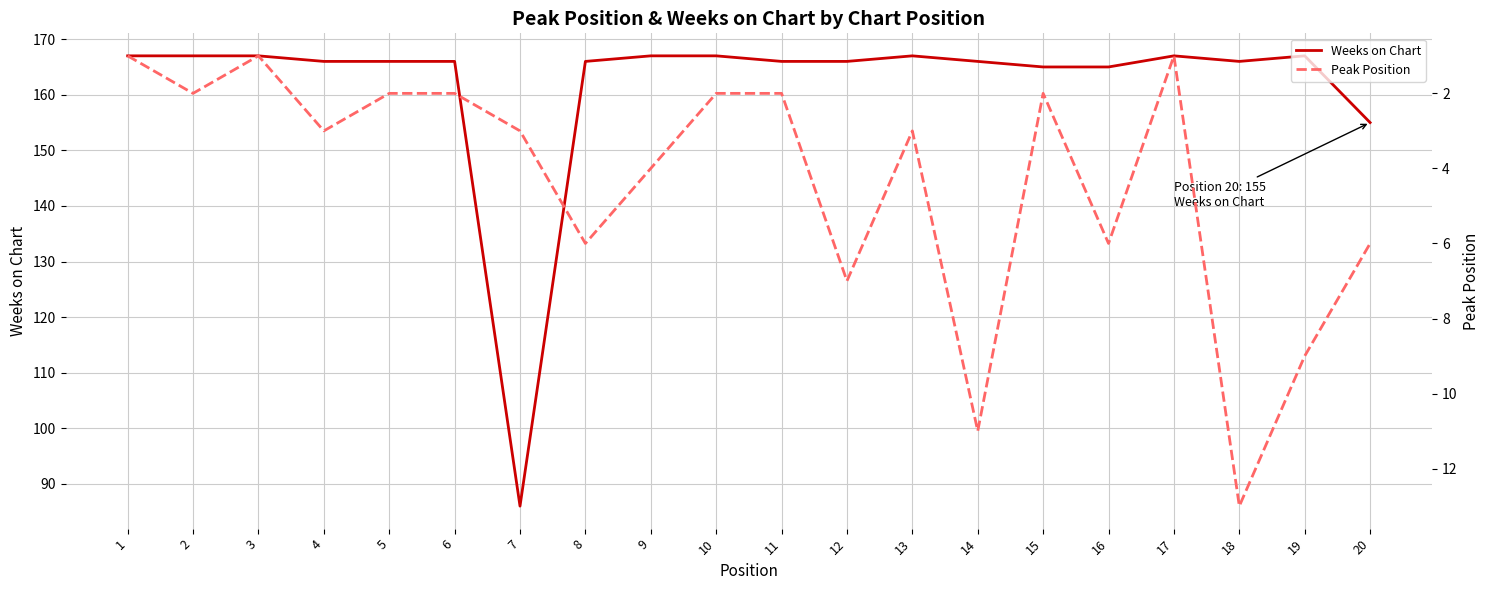

In Peak Position, how many points are lower than both neighbors (excluding endpoints)?

4